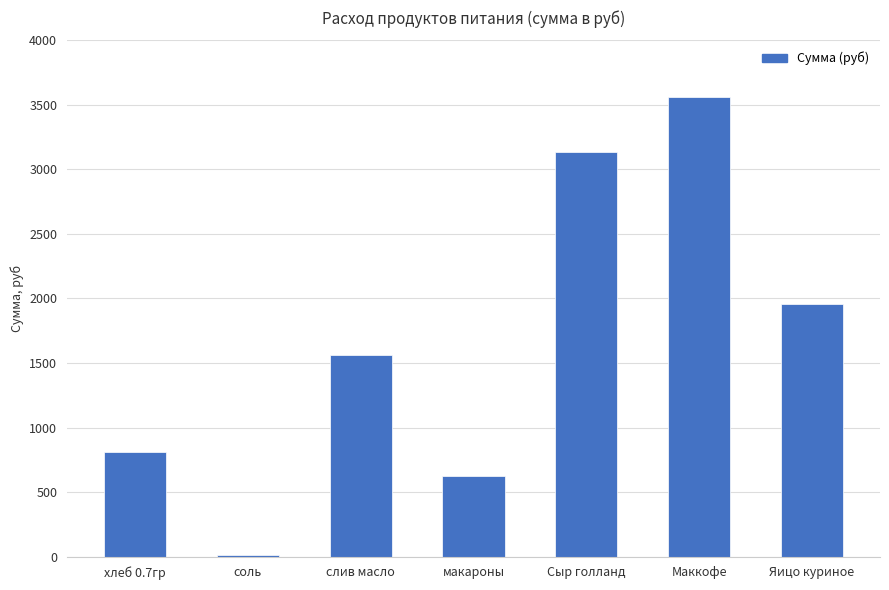

At which category does the chart reach its peak across all series?

Маккофе